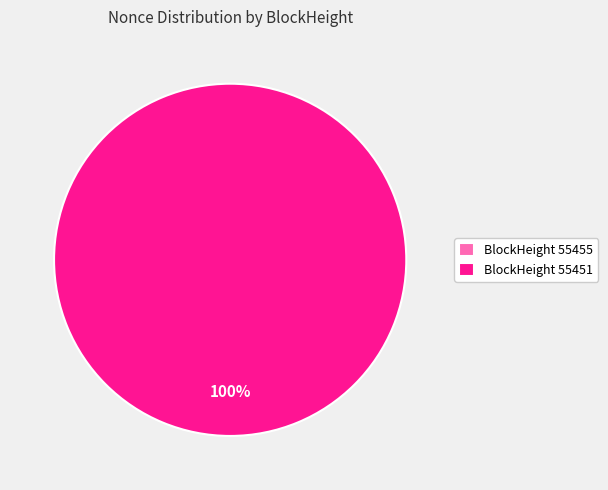

What is the change in value from 55455 to 55451?

+2787